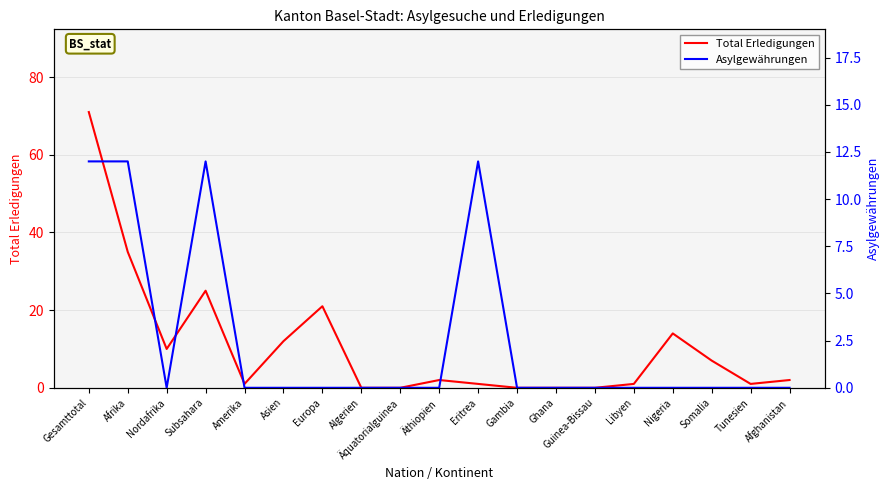

What are all the series names shown in the legend?

Total Erledigungen, Asylgewährungen